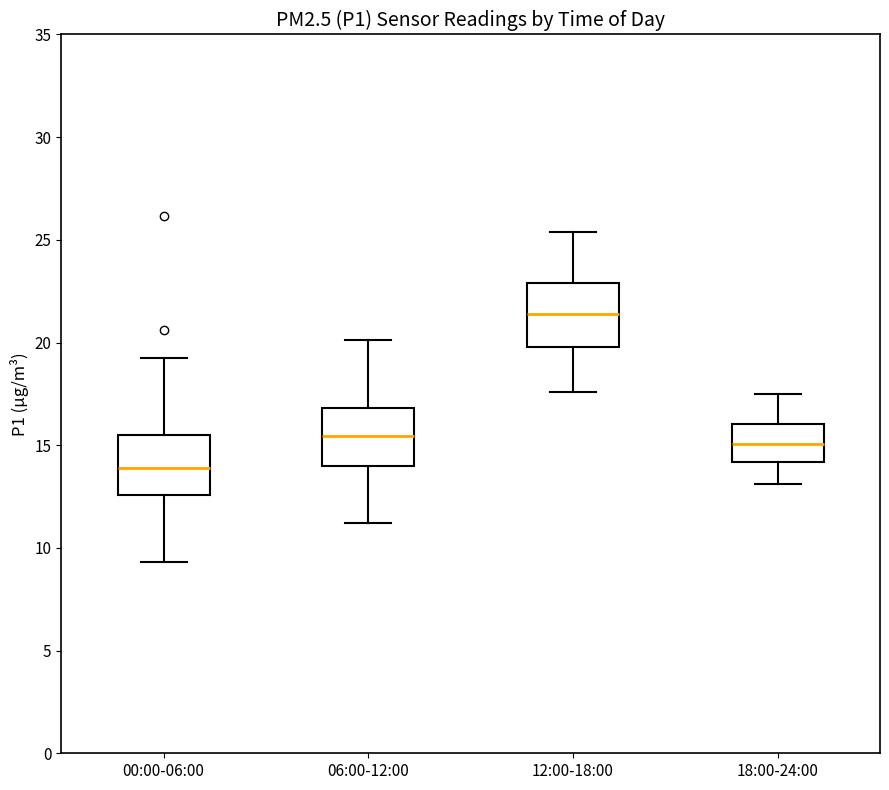

Where does the median line of the box for 06:00-12:00 sit on the y-axis? The values are not printed on the chart, so give them approximately, as read against the axis.

15.5